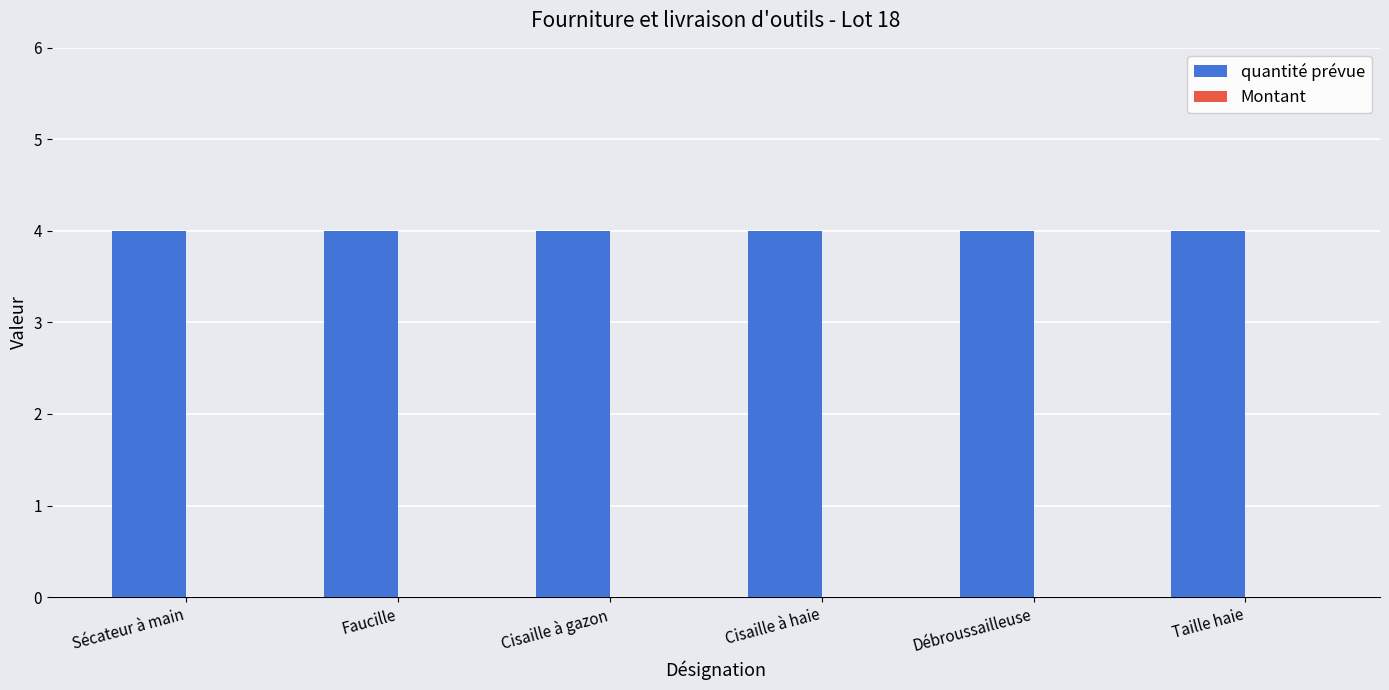

Reading right to left, transcribe all the data shown in this chart.

quantité prévue: 4	4	4	4	4	4
Montant: 0	0	0	0	0	0